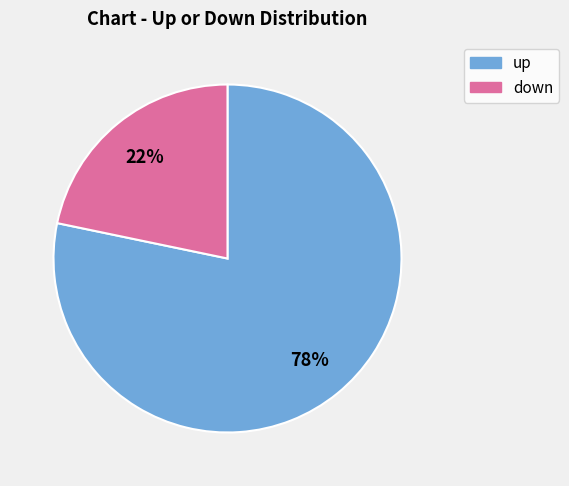

Does any single category account for the majority?

Yes